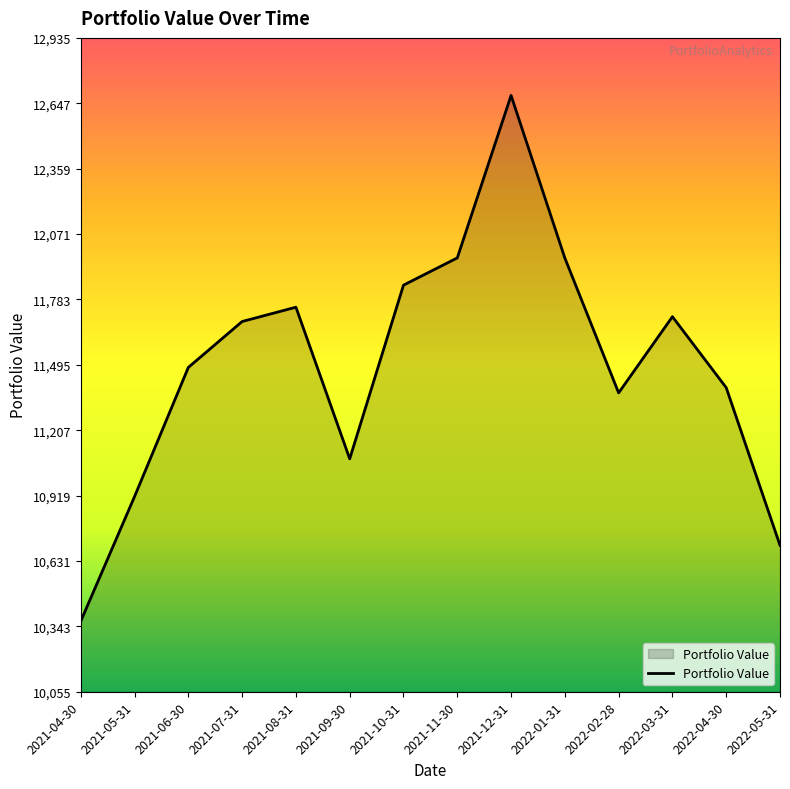

Count the number of data series in this chart.

1